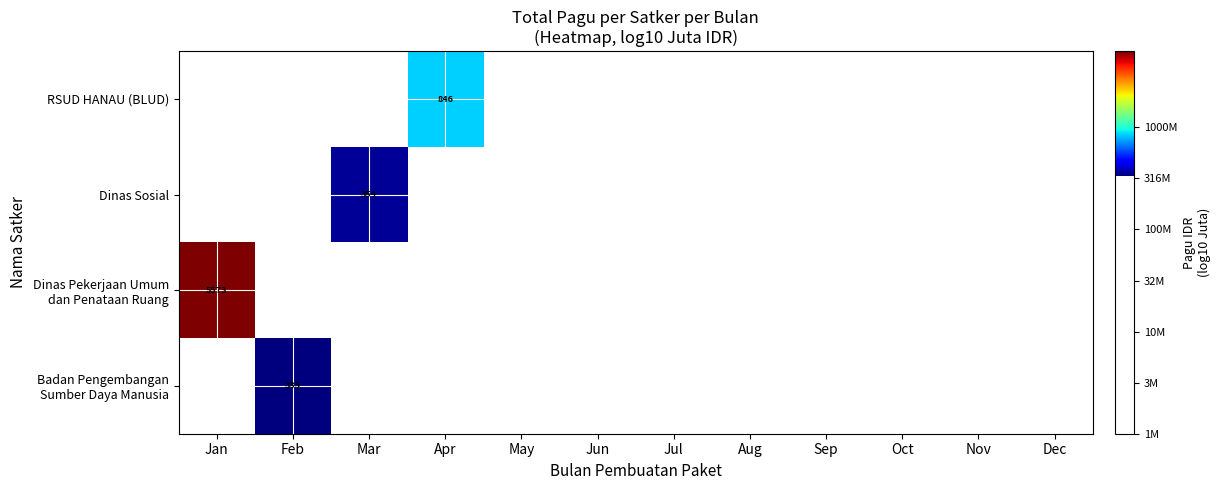

The Badan Pengembangan Sumber Daya Manusia series shows 2.5 at Feb. True or false?

True